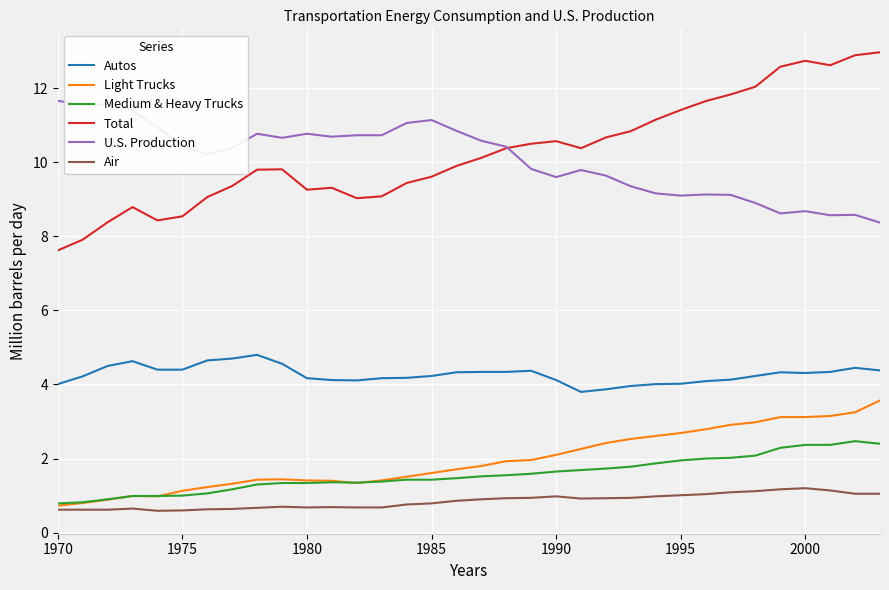

Rank the series by their maximum value, from highest to lowest.

Total, U.S. Production, Autos, Light Trucks, Medium & Heavy Trucks, Air